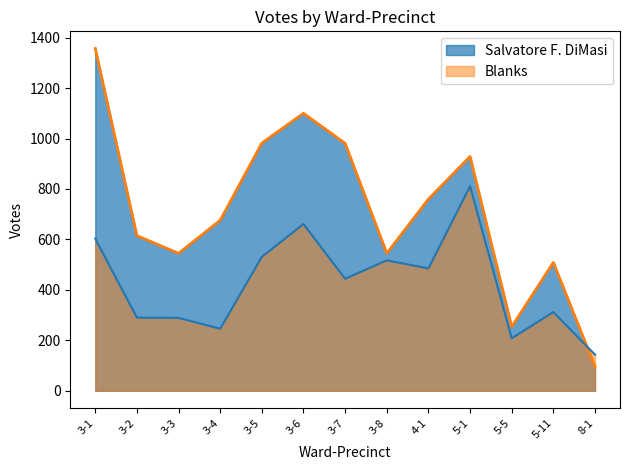

What is the difference between the Blanks values at 3-6 and 3-3?

372